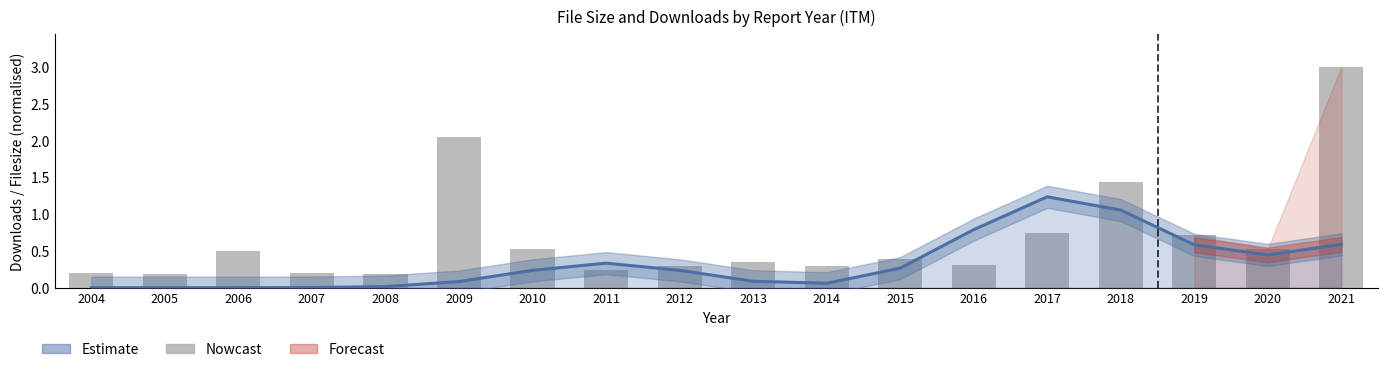

How many values in the downloads series exceed 0?

16